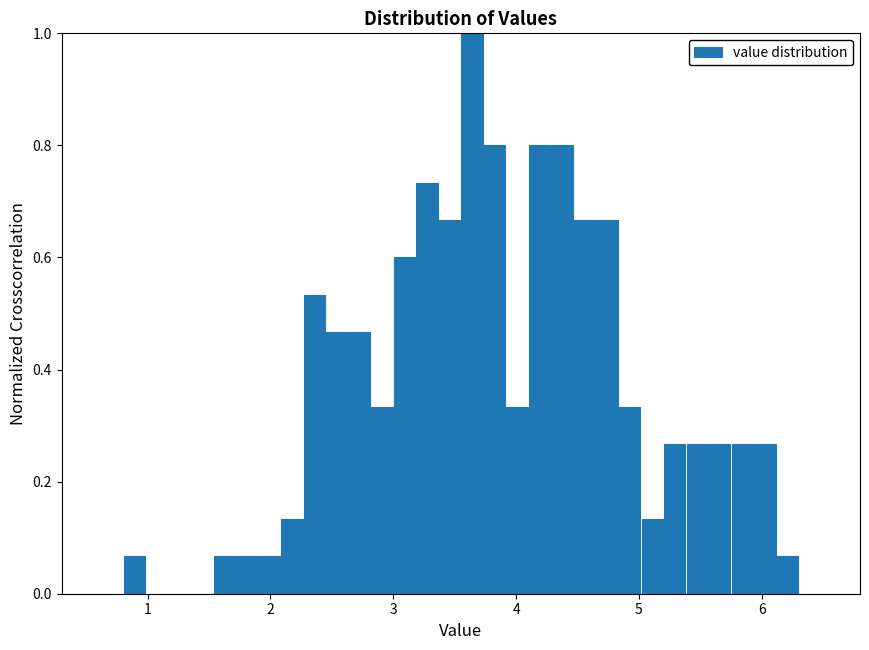

Around what value on the x-axis is the tallest bar? Give the approximate position of its centre, as read against the axis.

3.6